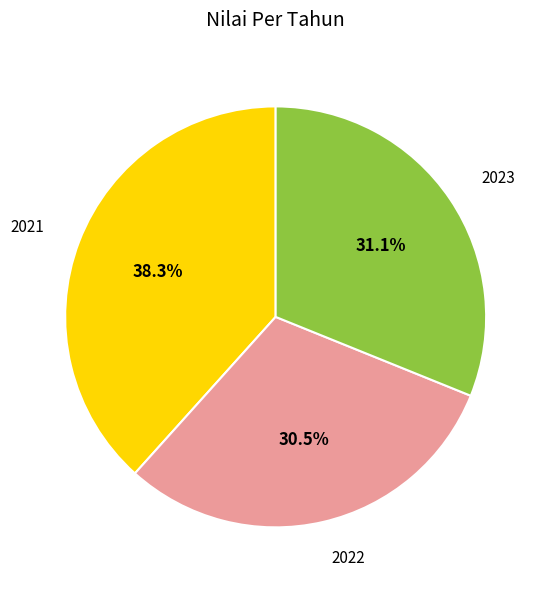

The 2023 slice represents 31% of the pie. True or false?

True